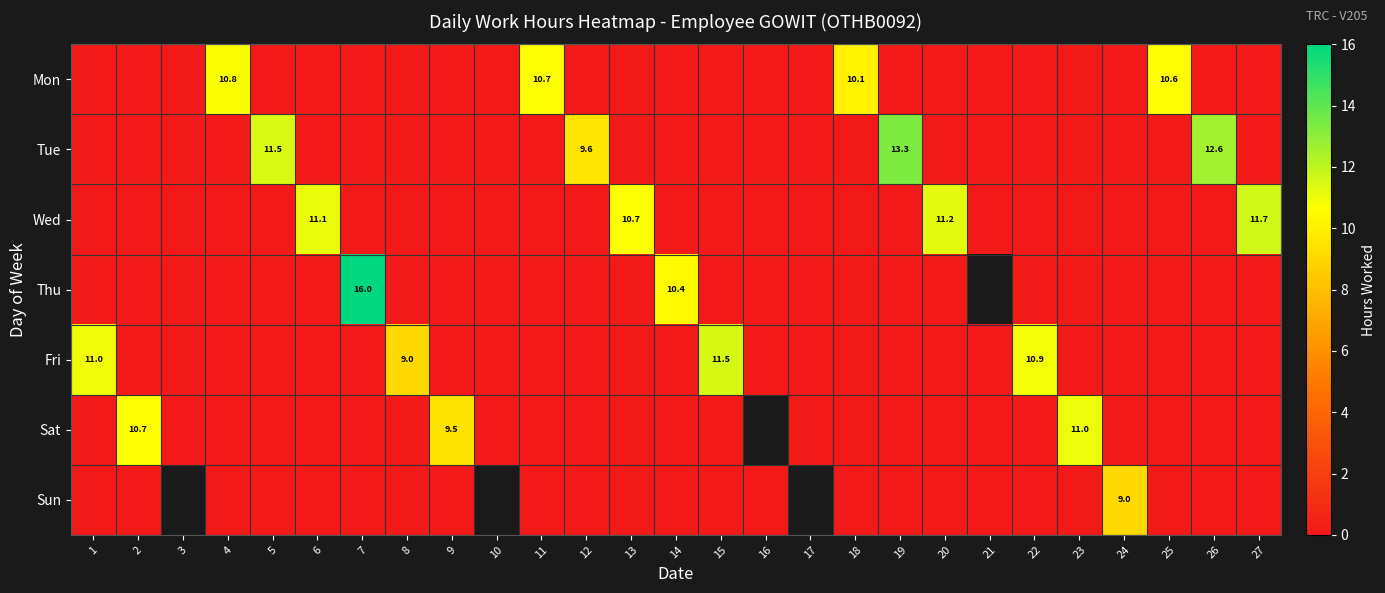

The value of Thu at 14 is 5.4. True or false?

False